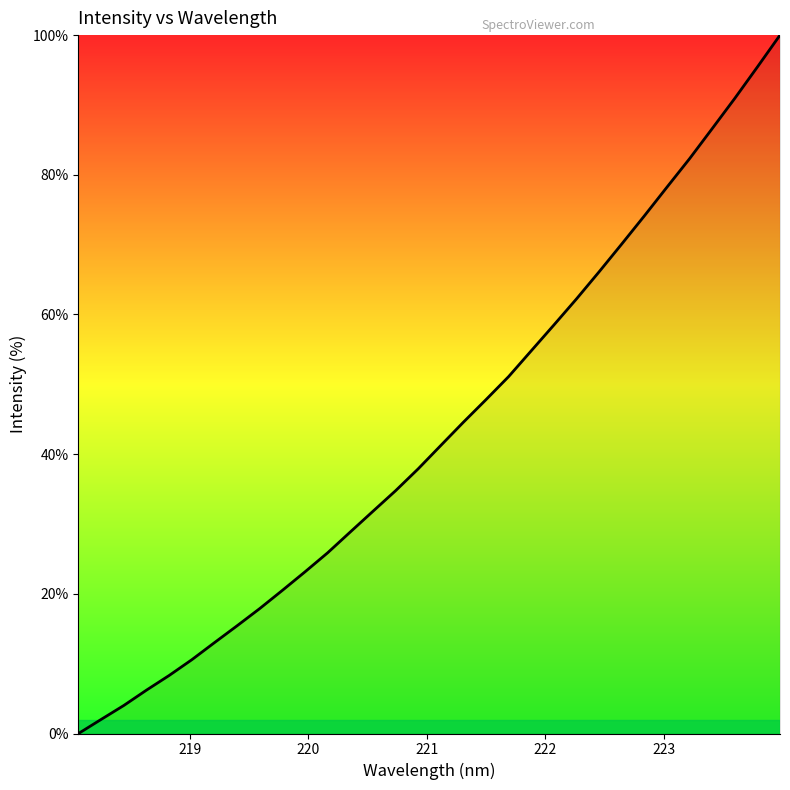

What is the greatest value displayed?

100.0